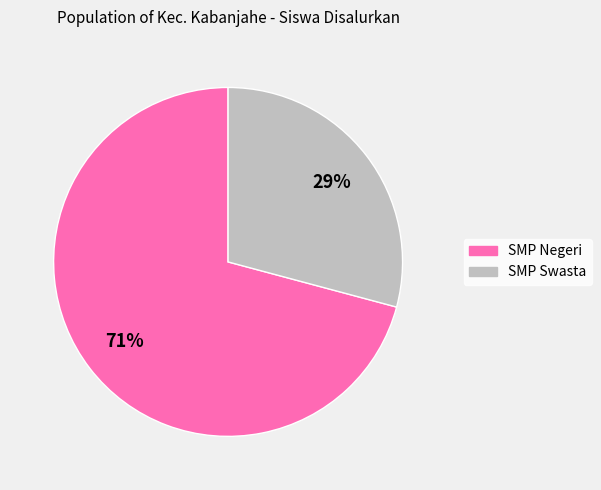

How many segments does this pie chart have?

2